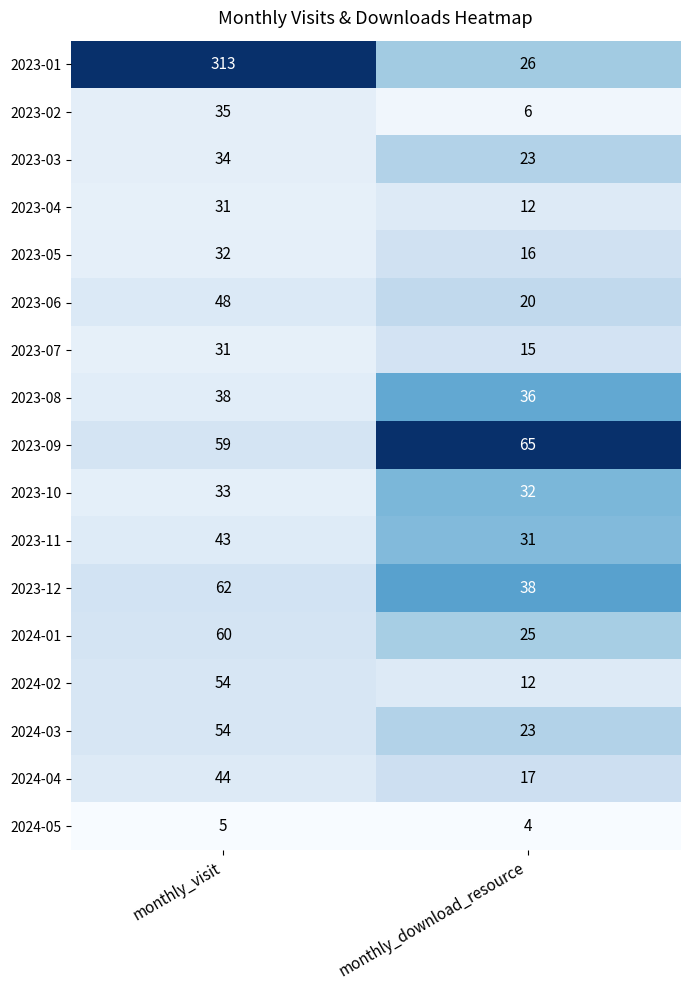

What is the approximate value of 2023-12 at monthly_download_resource?

38